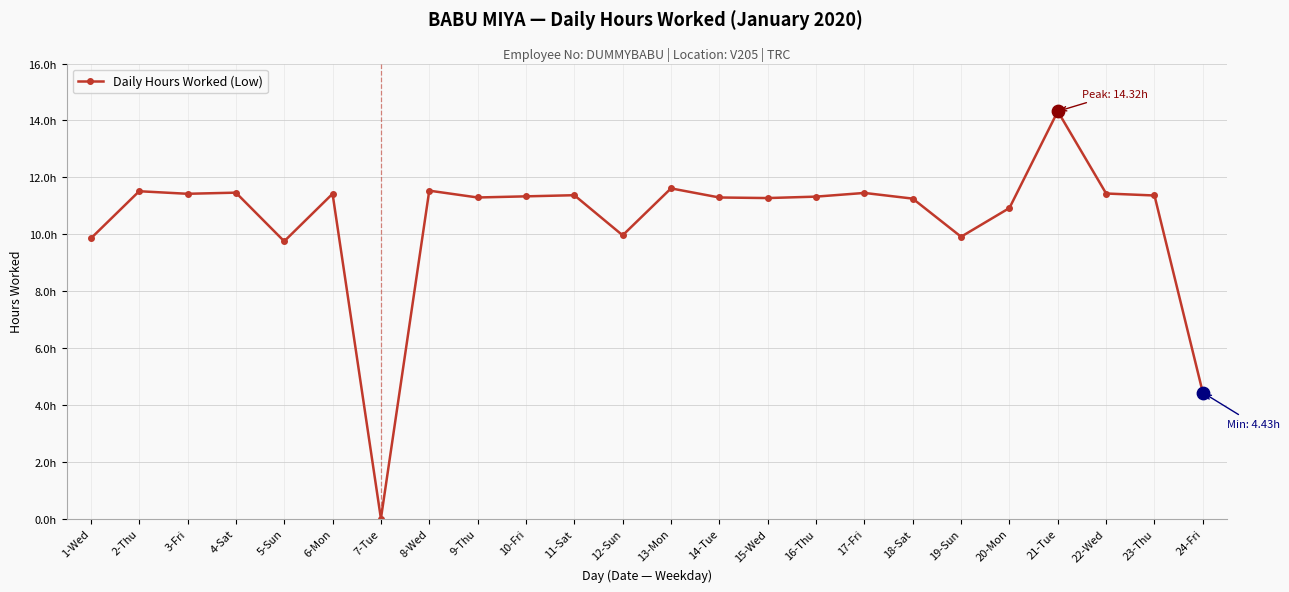

What is the change in value from 6-Mon to 20-Mon?

-0.5